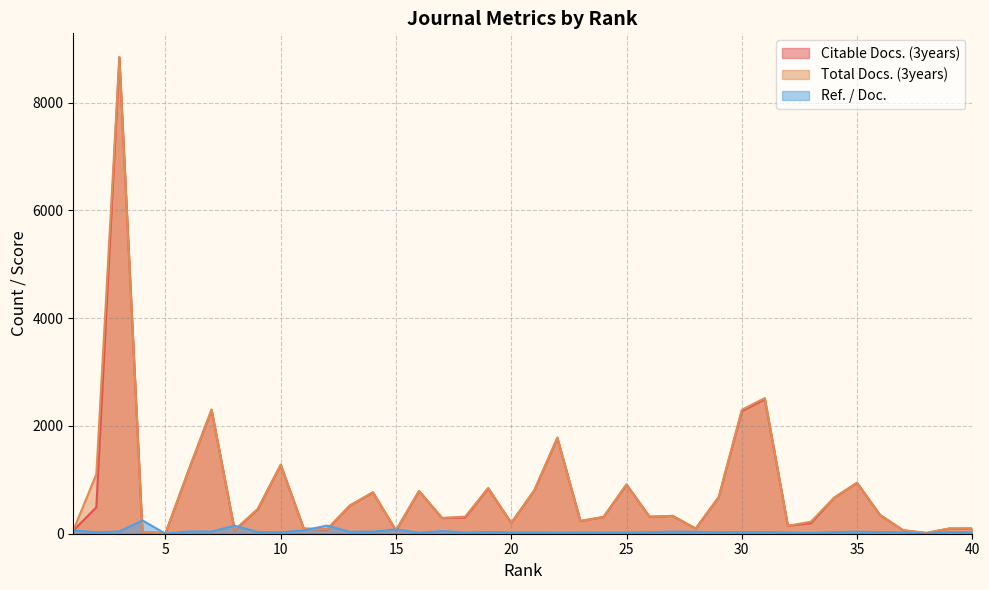

What is the approximate value of Total Docs. (3years) at 26?

315.0